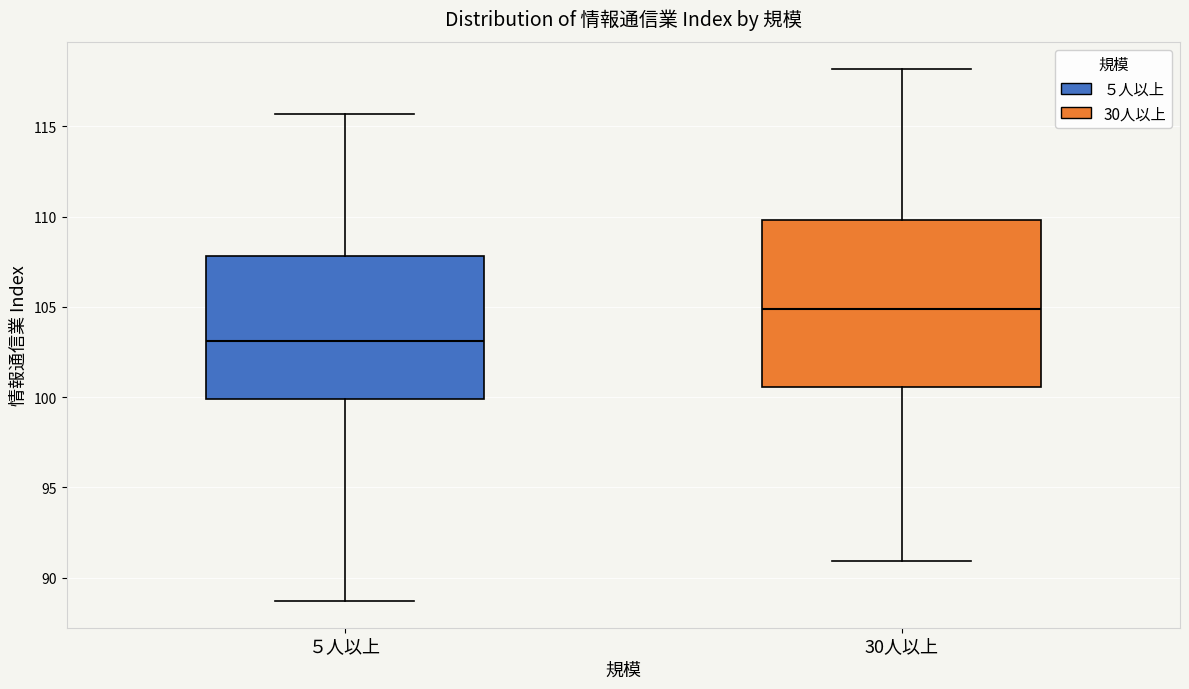

Which box has the lowest median line?

５人以上